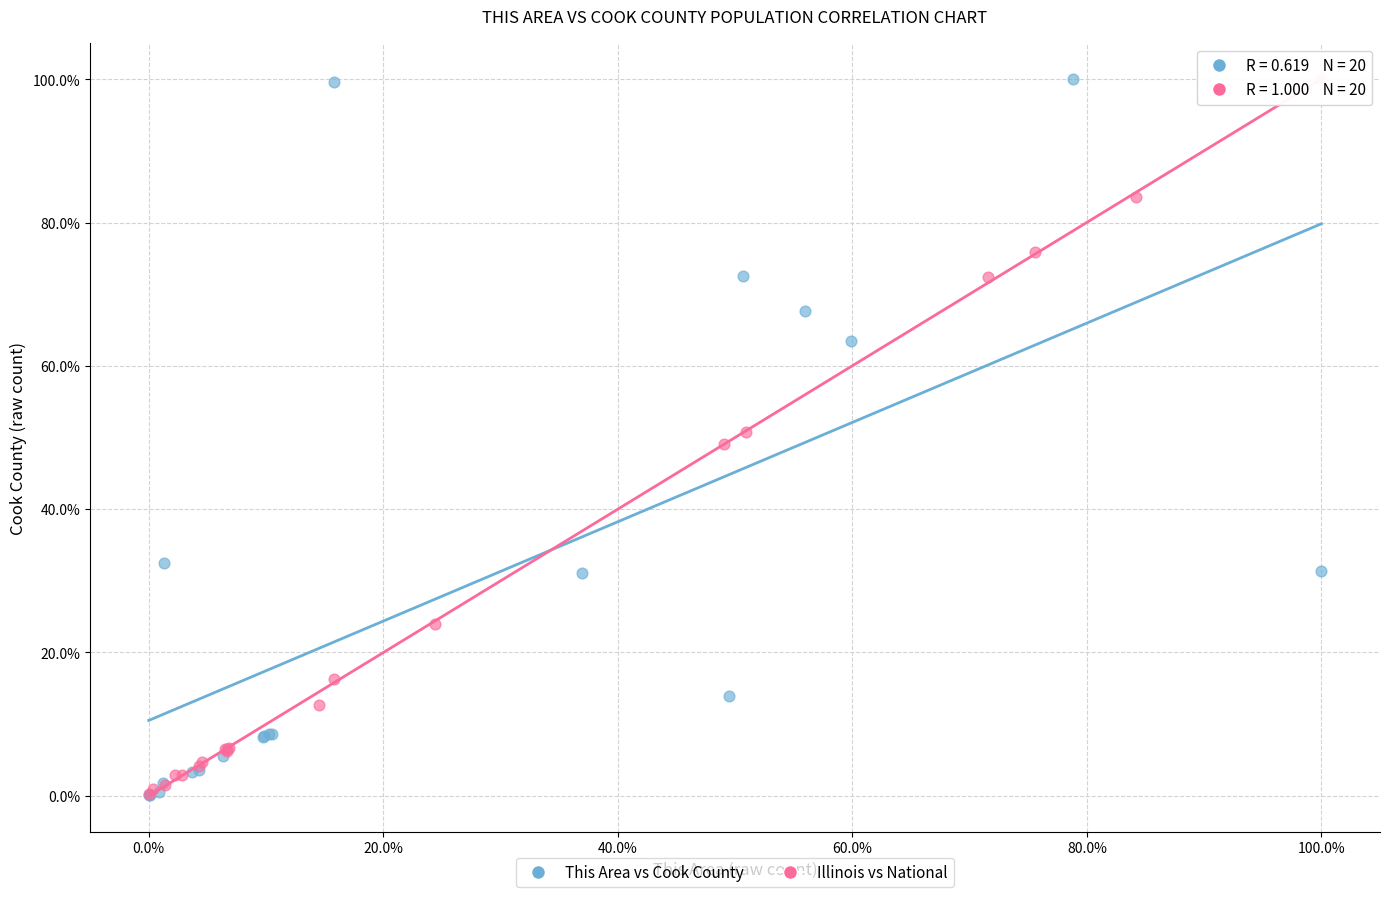

What are all the series names shown in the legend?

This Area vs Cook County, Illinois vs National